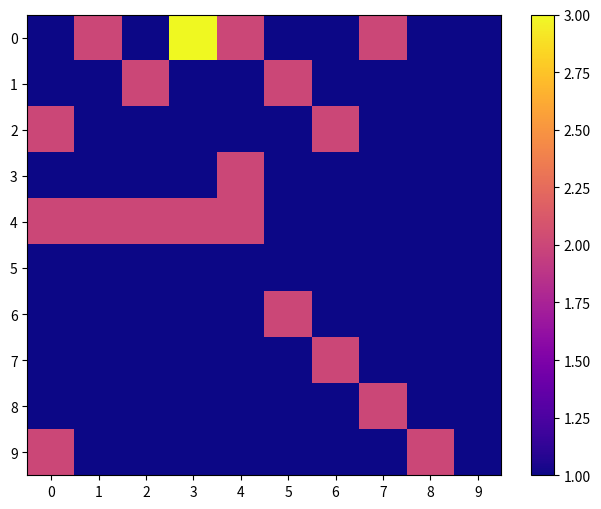

Reading left to right, transcribe all the data shown in this chart.

0: 0=1	1=2	2=1	3=3	4=2	5=1	6=1	7=2	8=1	9=1
1: 0=1	1=1	2=2	3=1	4=1	5=2	6=1	7=1	8=1	9=1
2: 0=2	1=1	2=1	3=1	4=1	5=1	6=2	7=1	8=1	9=1
3: 0=1	1=1	2=1	3=1	4=2	5=1	6=1	7=1	8=1	9=1
4: 0=2	1=2	2=2	3=2	4=2	5=1	6=1	7=1	8=1	9=1
5: 0=1	1=1	2=1	3=1	4=1	5=1	6=1	7=1	8=1	9=1
6: 0=1	1=1	2=1	3=1	4=1	5=2	6=1	7=1	8=1	9=1
7: 0=1	1=1	2=1	3=1	4=1	5=1	6=2	7=1	8=1	9=1
8: 0=1	1=1	2=1	3=1	4=1	5=1	6=1	7=2	8=1	9=1
9: 0=2	1=1	2=1	3=1	4=1	5=1	6=1	7=1	8=2	9=1